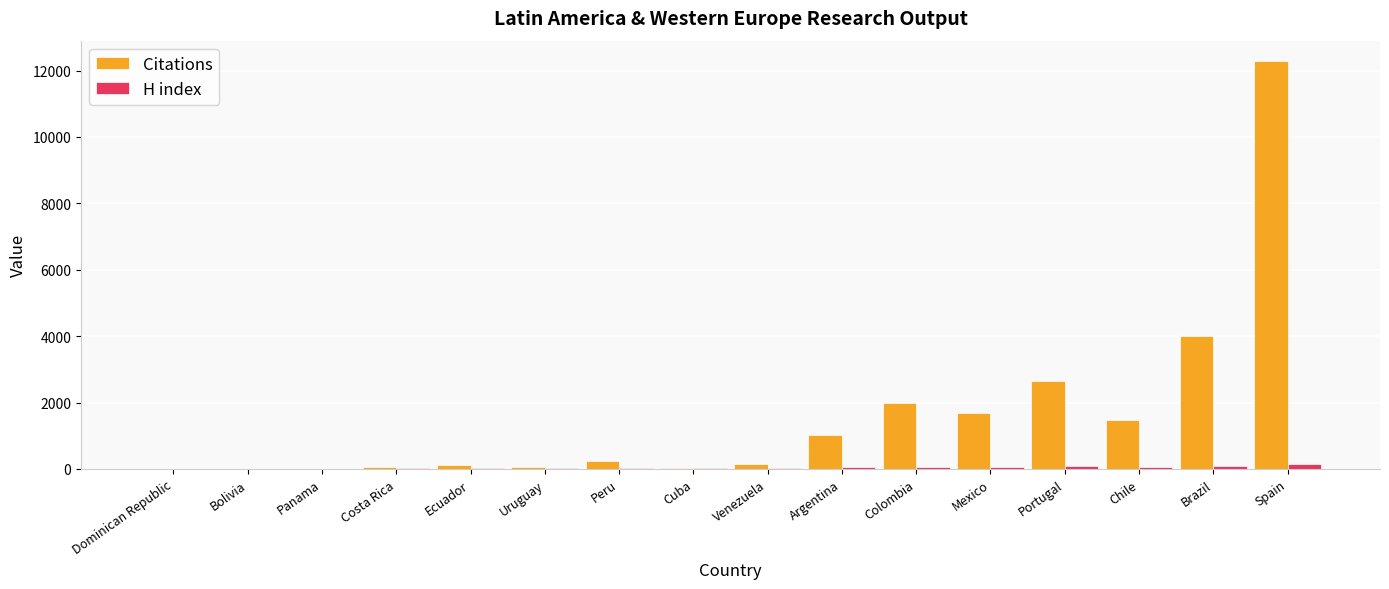

Is it true that Citations equals 1680 at Mexico?

True